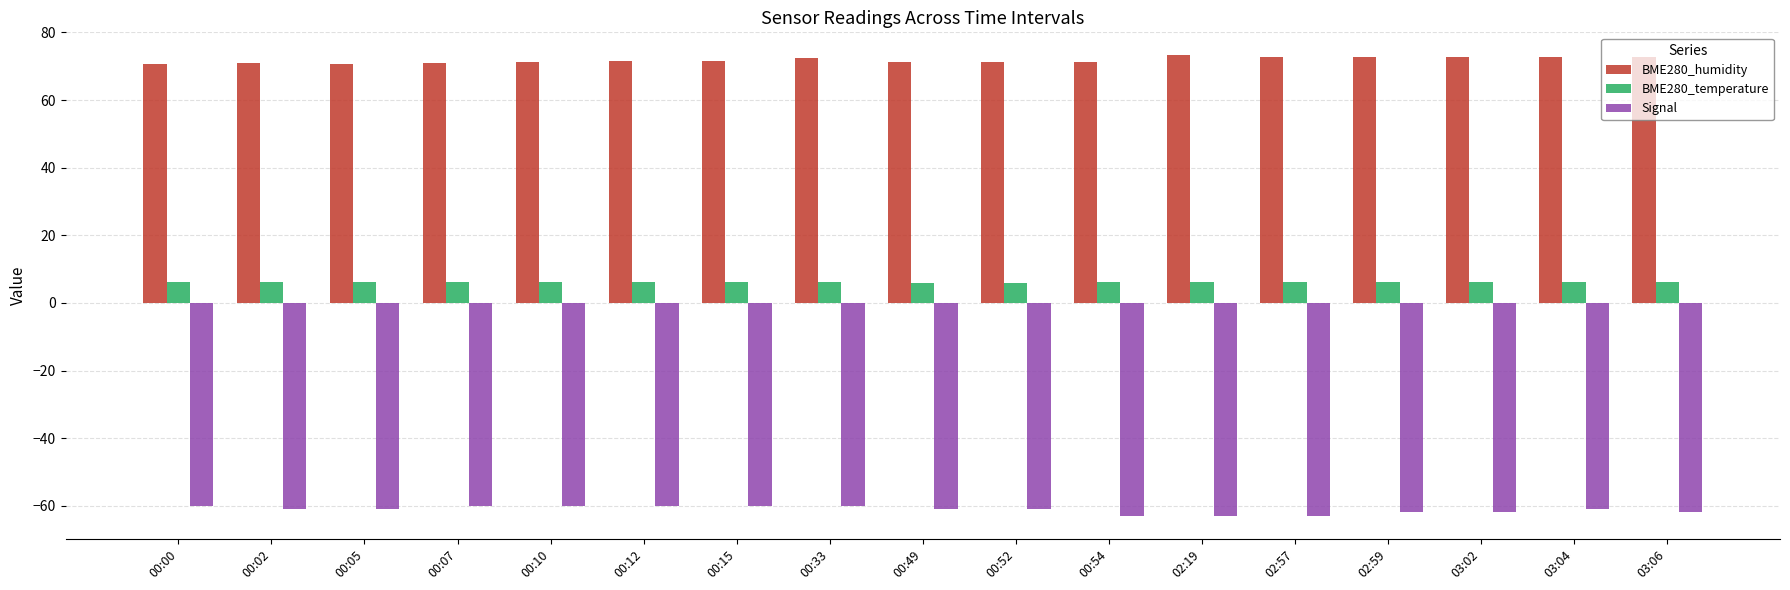

What is the spread (max minus min) of values at 00:02?

131.9